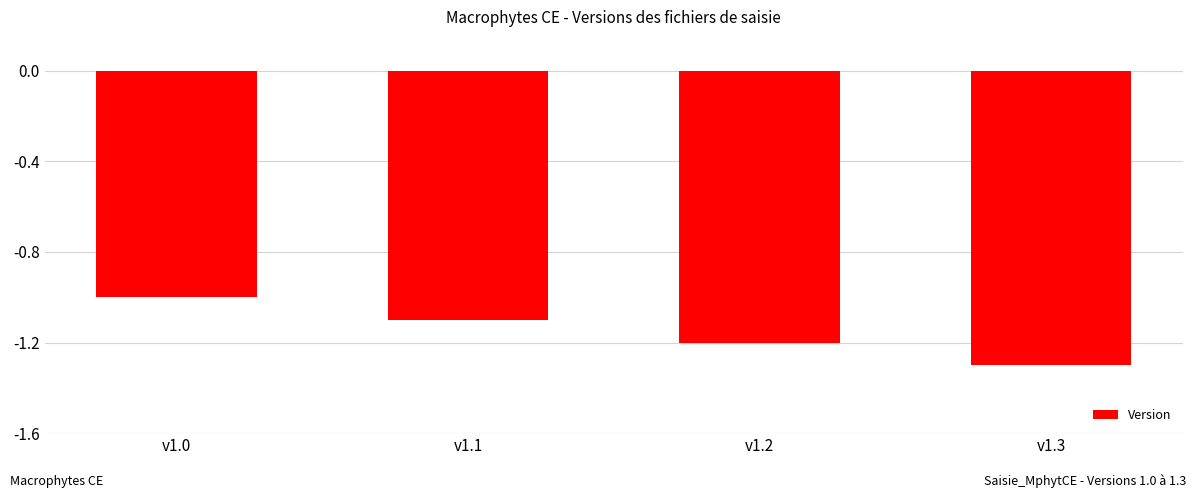

What is the change in value from v1.2 to v1.3?

-0.1